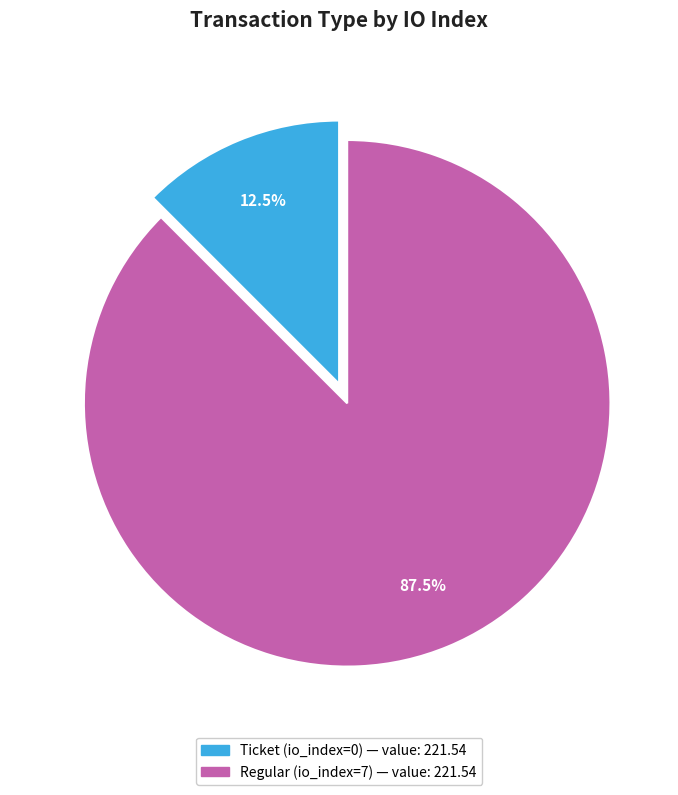

Rank the categories by value from lowest to highest.

Ticket (io_index=0), Regular (io_index=7)